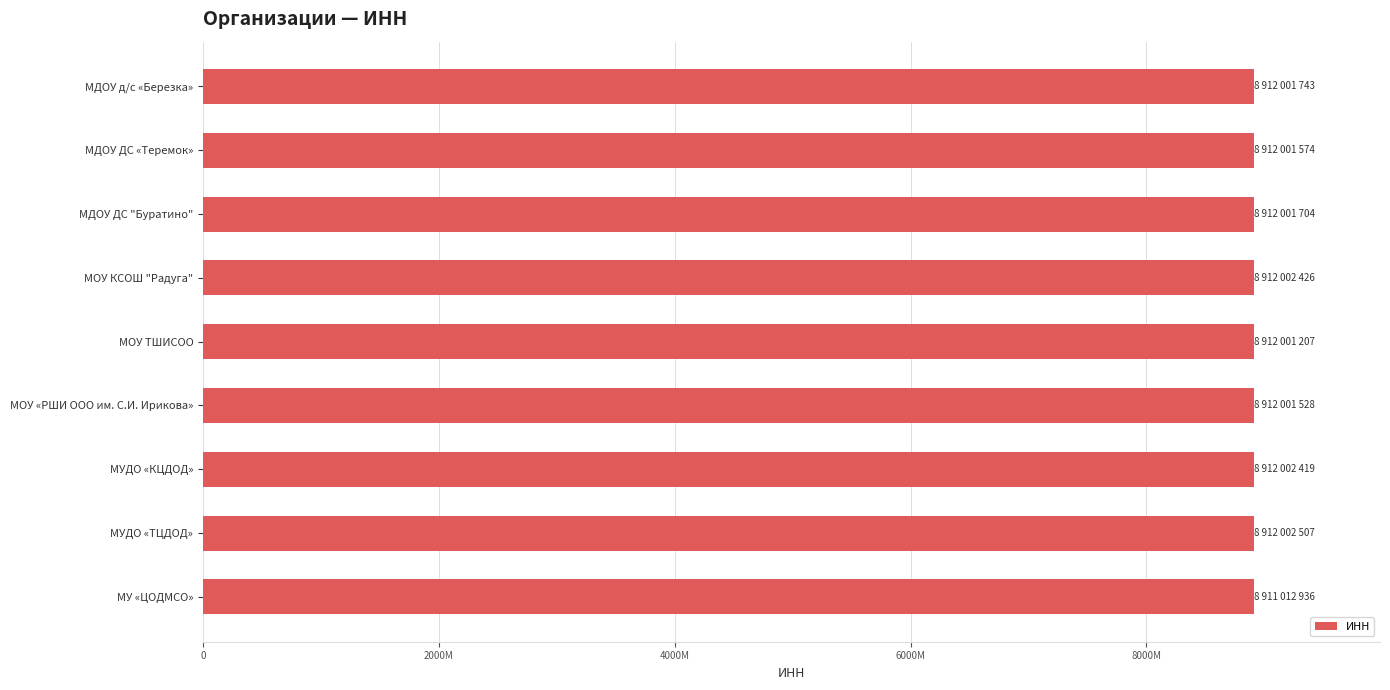

What is the difference between the second highest and second lowest values?

1219